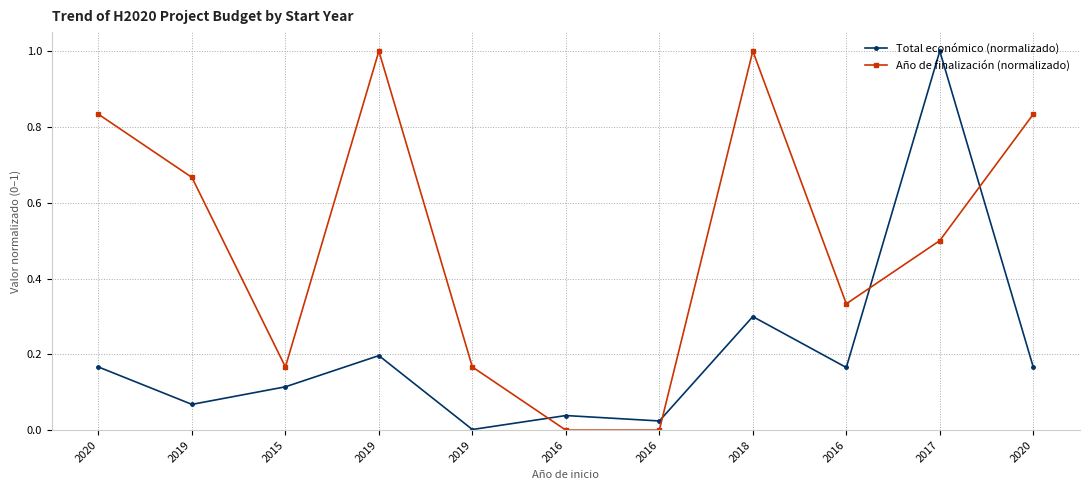

At which category is the sum across all series the highest?

2017